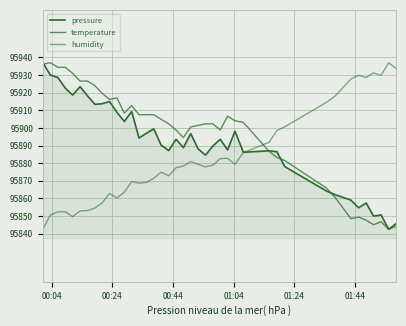

Reading left to right, list all the values displayed in this chart.

pressure: 95937.0	95930.1	95928.6	95922.6	95918.6	95923.4	95918.2	95913.3	95913.8	95915.0	95908.9	95903.7	95909.3	95894.3	95896.9	95899.5	95890.2	95887.1	95893.5	95888.8	95896.8	95888.1	95884.5	95889.7	95893.5	95887.5	95898.1	95886.2	95887.0	95886.5	95878.0	95864.2	95862.1	95859.0	95854.7	95857.3	95849.9	95850.6	95842.4	95845.7
temperature: 95936.1	95937.0	95934.4	95934.4	95930.9	95926.6	95926.6	95924.0	95919.6	95916.2	95917.0	95908.4	95912.7	95907.5	95907.5	95907.5	95904.9	95902.3	95898.8	95894.5	95900.6	95901.4	95902.3	95902.3	95898.8	95906.6	95904.0	95903.2	95886.7	95883.2	95881.5	95865.8	95860.6	95848.5	95849.4	95847.6	95845.0	95846.7	95842.4	95844.1
humidity: 95842.4	95850.5	95852.4	95852.4	95849.6	95852.8	95853.1	95854.5	95857.5	95862.8	95860.3	95863.5	95869.5	95868.6	95869.1	95871.4	95874.9	95872.8	95877.4	95878.3	95880.9	95879.3	95877.9	95878.8	95882.5	95882.7	95879.3	95886.0	95891.8	95898.5	95900.6	95914.5	95918.0	95927.7	95929.8	95928.7	95931.2	95929.8	95937.0	95933.8